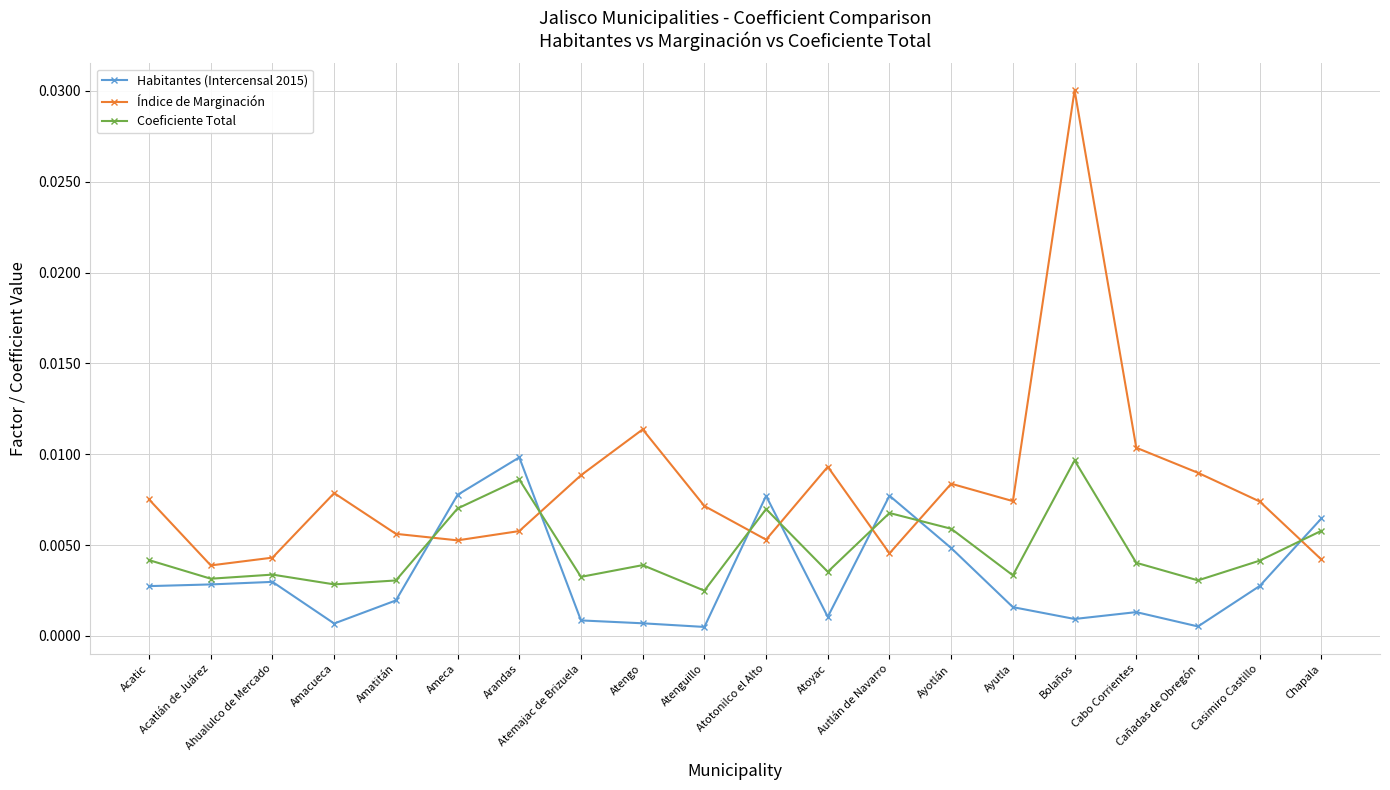

What is the label of the 19th point from the right?

Acatlán de Juárez